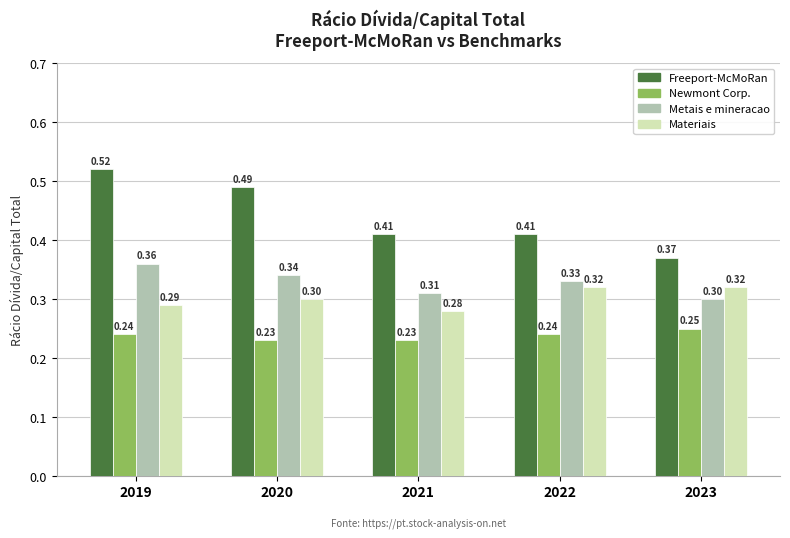

What is the sum of all Newmont Corp. values?

1.2